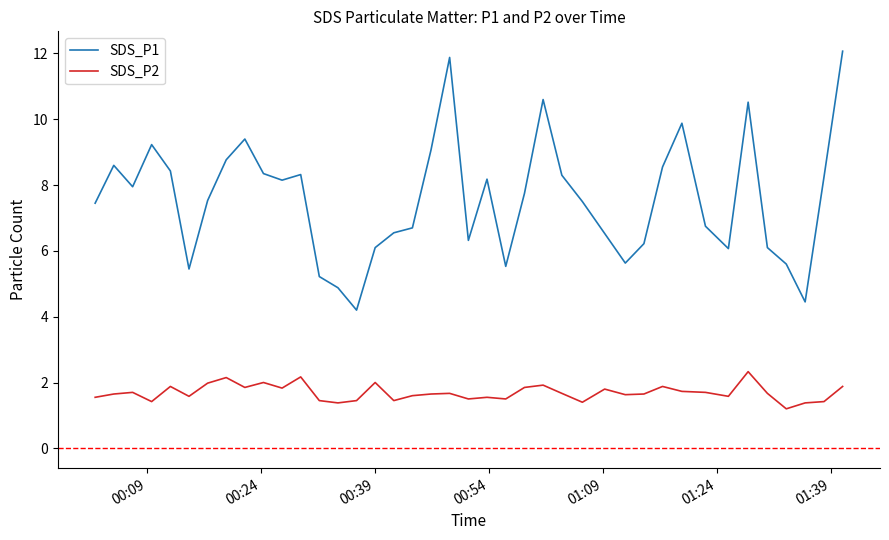

Which series has the largest total across all categories?

SDS_P1